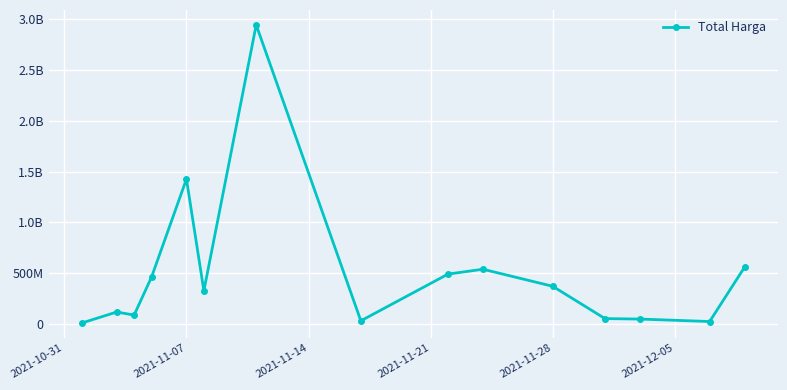

Does the chart have visible grid lines?

Yes